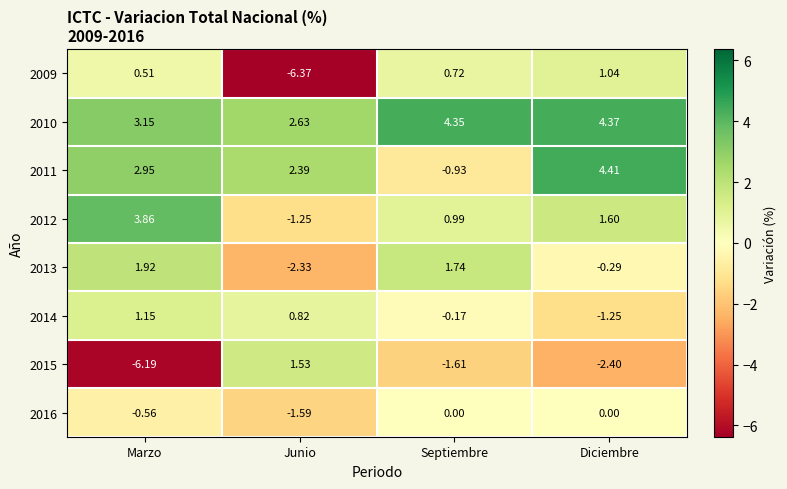

At which category does the chart reach its peak across all series?

Diciembre